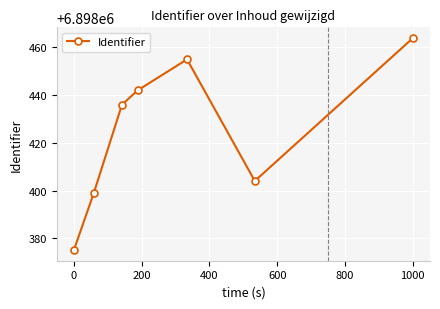

What is the difference between the second highest and second lowest values?

56